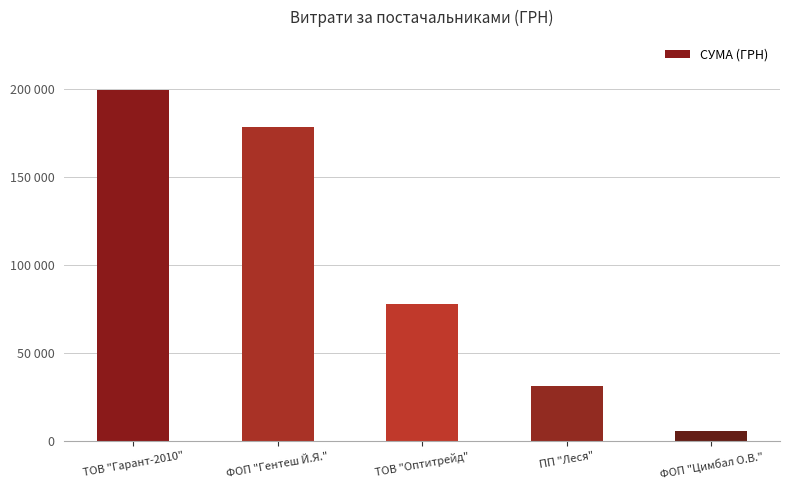

True or false: the data shows 122739.7 at ТОВ "Оптитрейд".

False